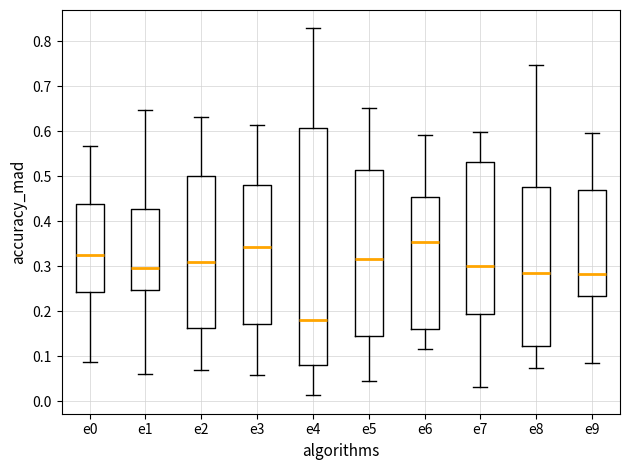

Which box's median line is the lowest?

e4